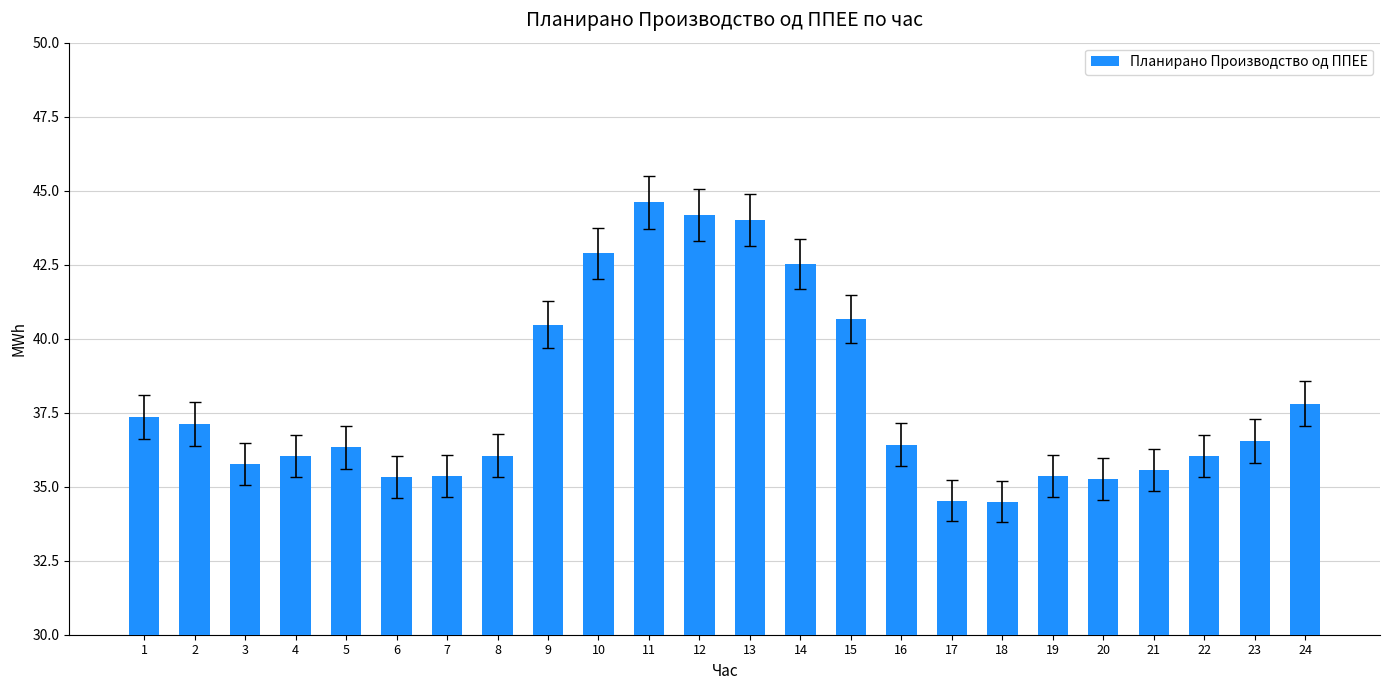

The chart shows a value of 42.5 at 14. True or false?

True